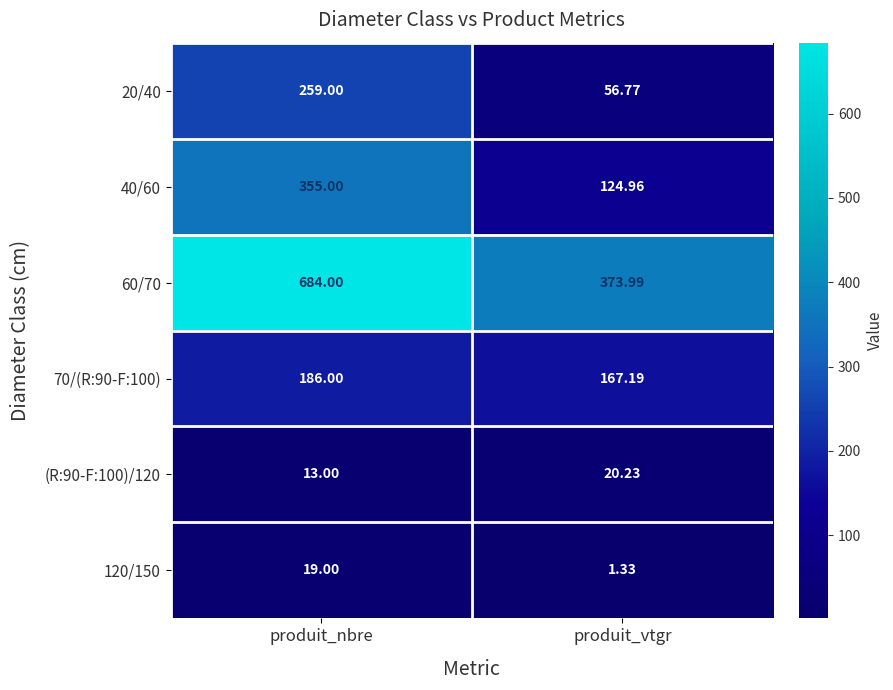

At which label is 120/150 closest to 10?

produit_vtgr